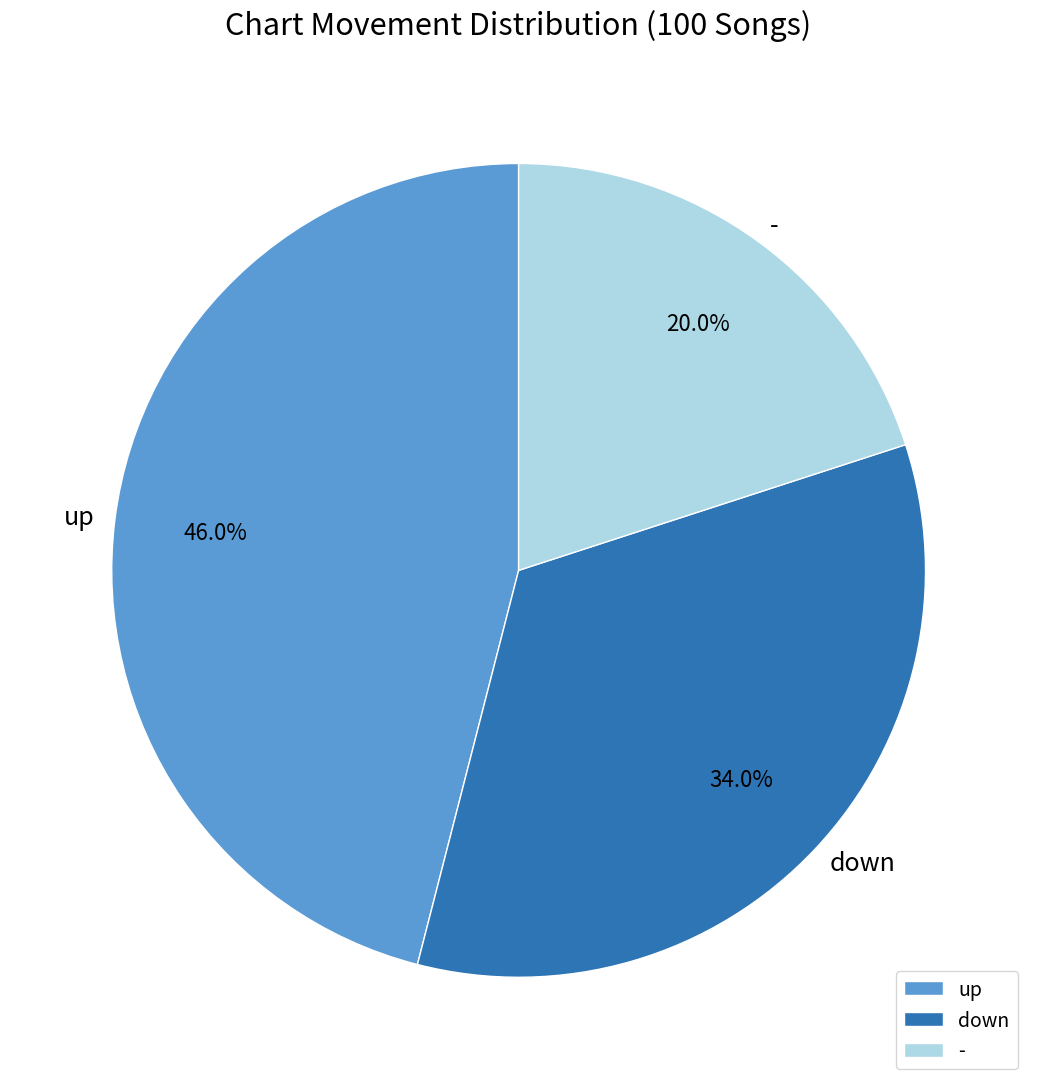

Is it true that down is 34% of the pie?

True